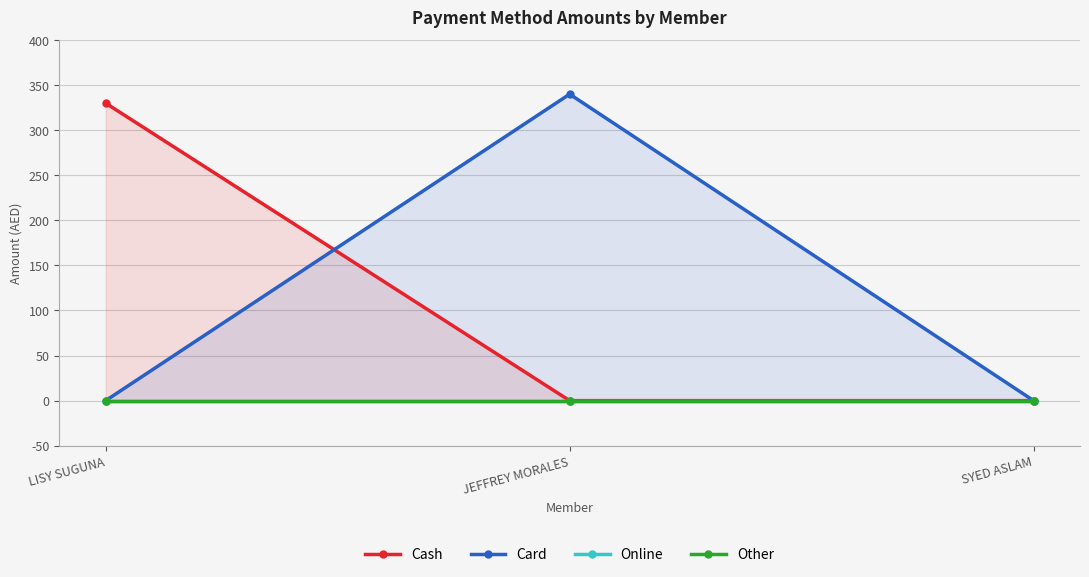

What is the label of the 1st point from the left?

LISY SUGUNA